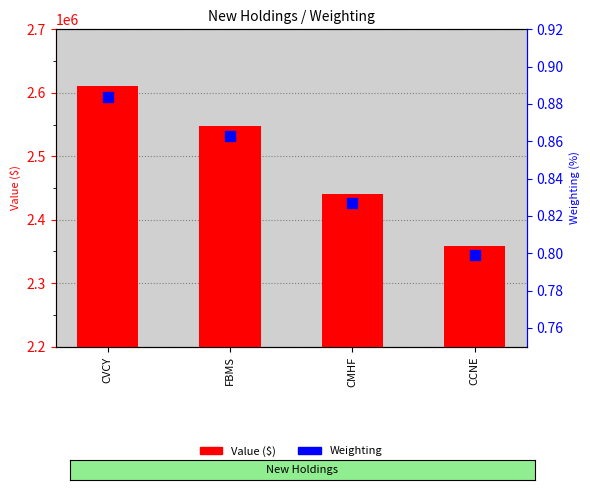

Which has a higher value, CMHF or CCNE?

CMHF